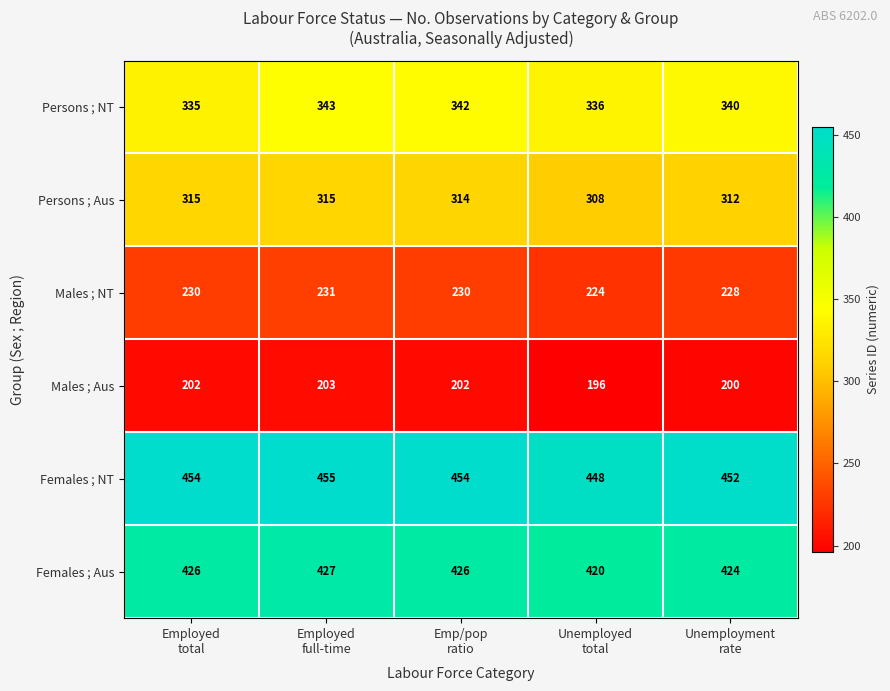

Rank the series by their maximum value, from lowest to highest.

Males ; Aus, Males ; NT, Persons ; Aus, Persons ; NT, Females ; Aus, Females ; NT